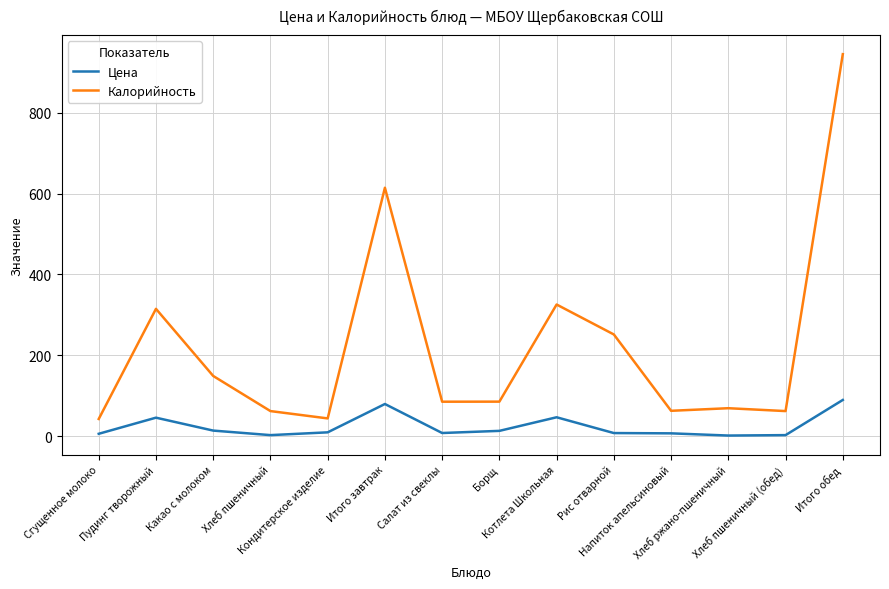

True or false: Цена has more than 1 points higher than both neighbors.

True